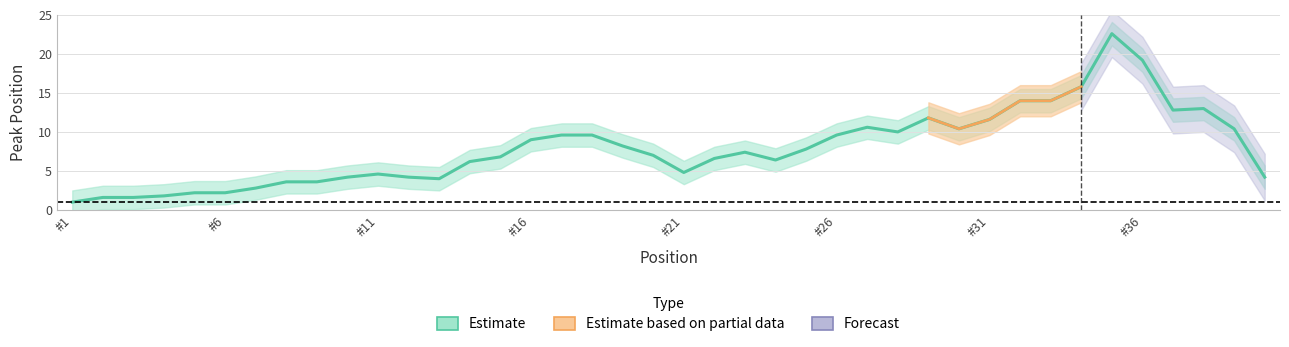

What is the value of the Peak Position point at the 7th from the left?

3